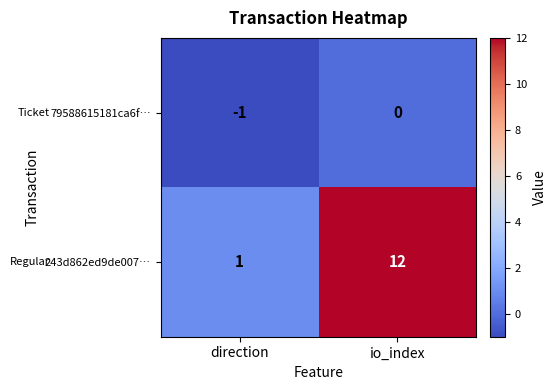

Reading right to left, what are all the values shown in this chart?

79588615181ca6f…: 0	-1
243d862ed9de007…: 12	1